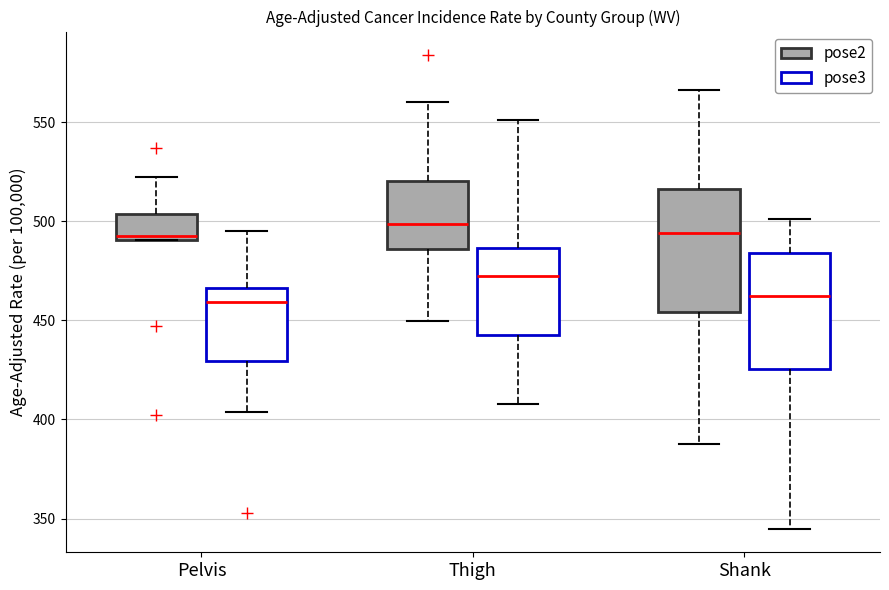

Where does the lower whisker of the box for Thigh (pose2) end on the y-axis? The values are not printed on the chart, so give them approximately, as read against the axis.

450